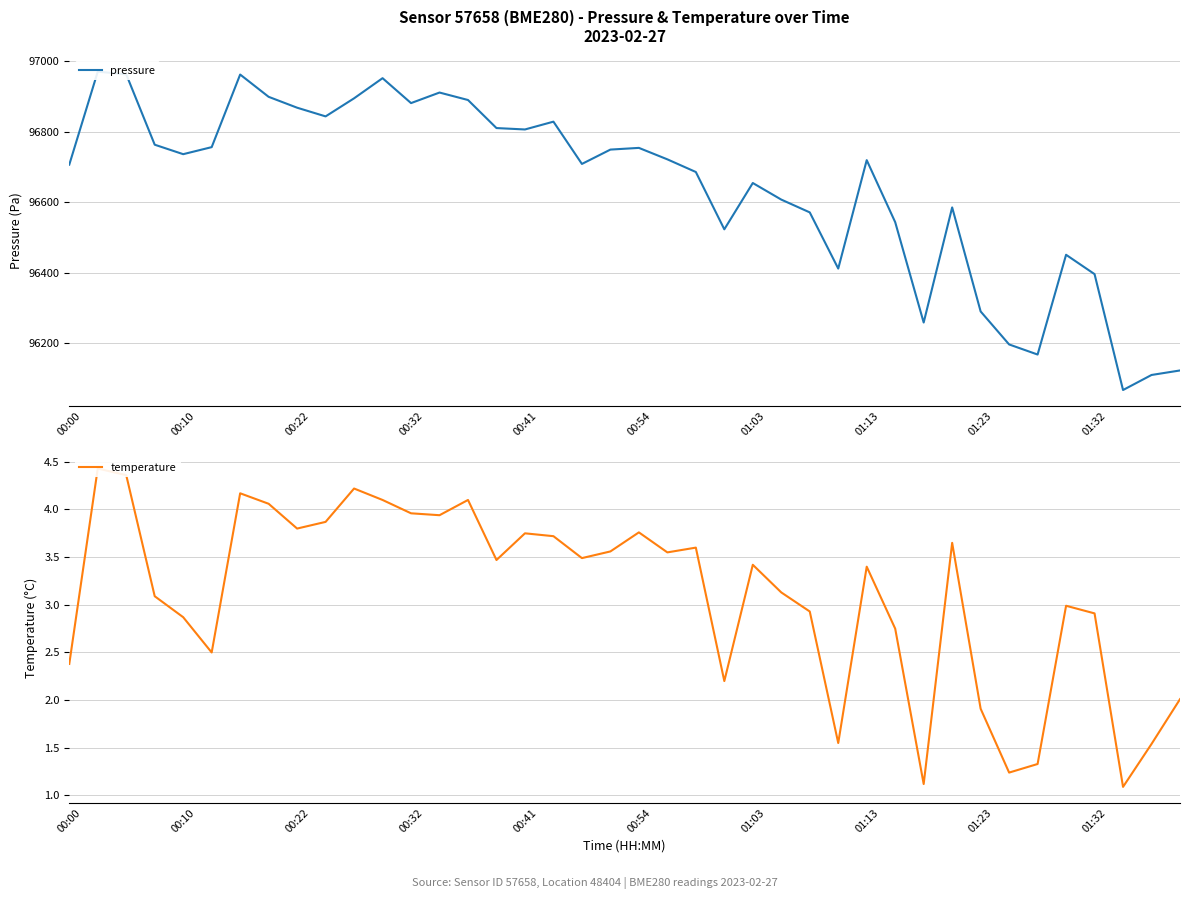

List the series in order of their overall mean, highest first.

pressure, temperature